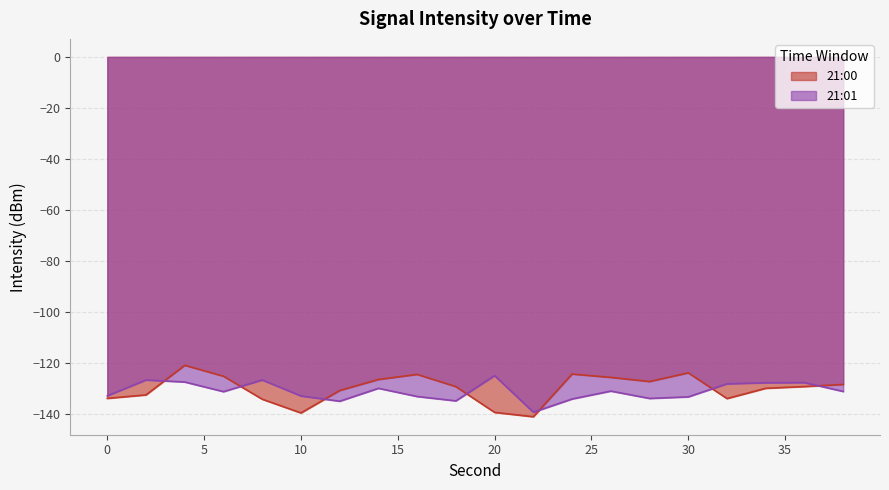

How many distinct data groups are displayed?

2